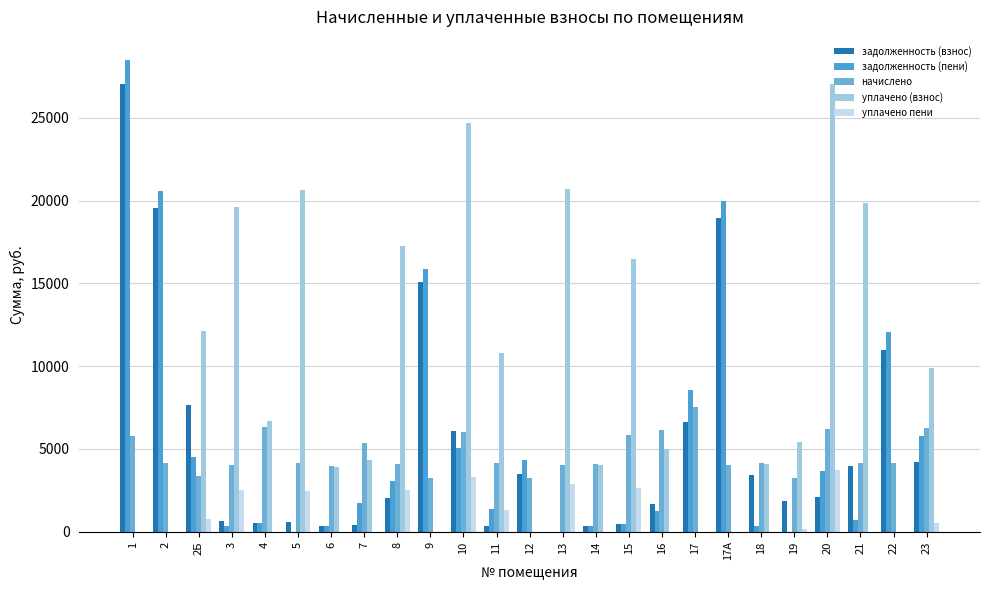

What is the greatest value displayed?

28468.8